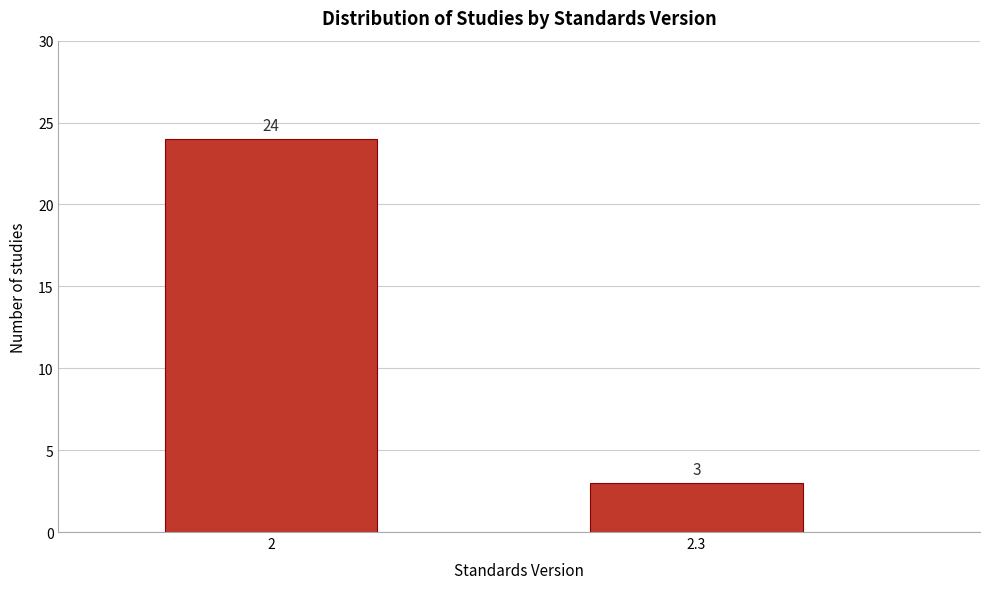

Reading right to left, list all the values displayed in this chart.

2.3=3	2=24